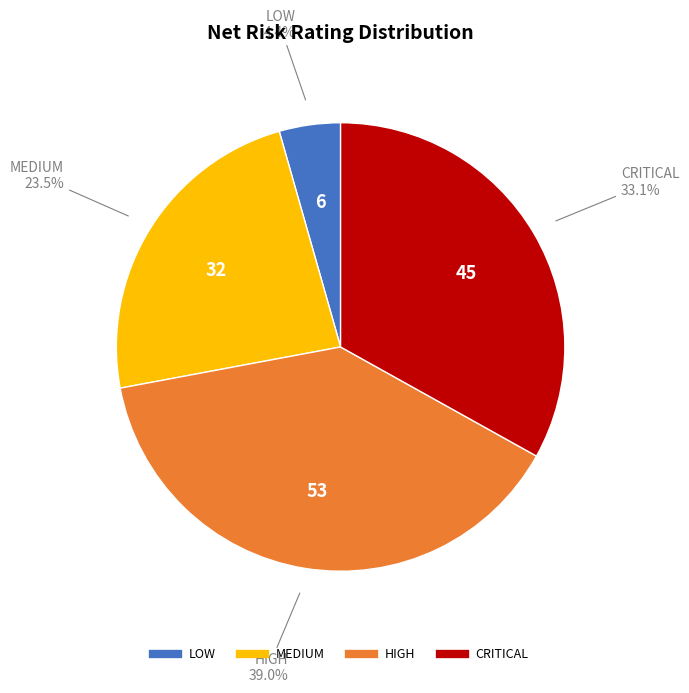

To the nearest percent, what is the difference between the largest and smallest slice percentages?

35%